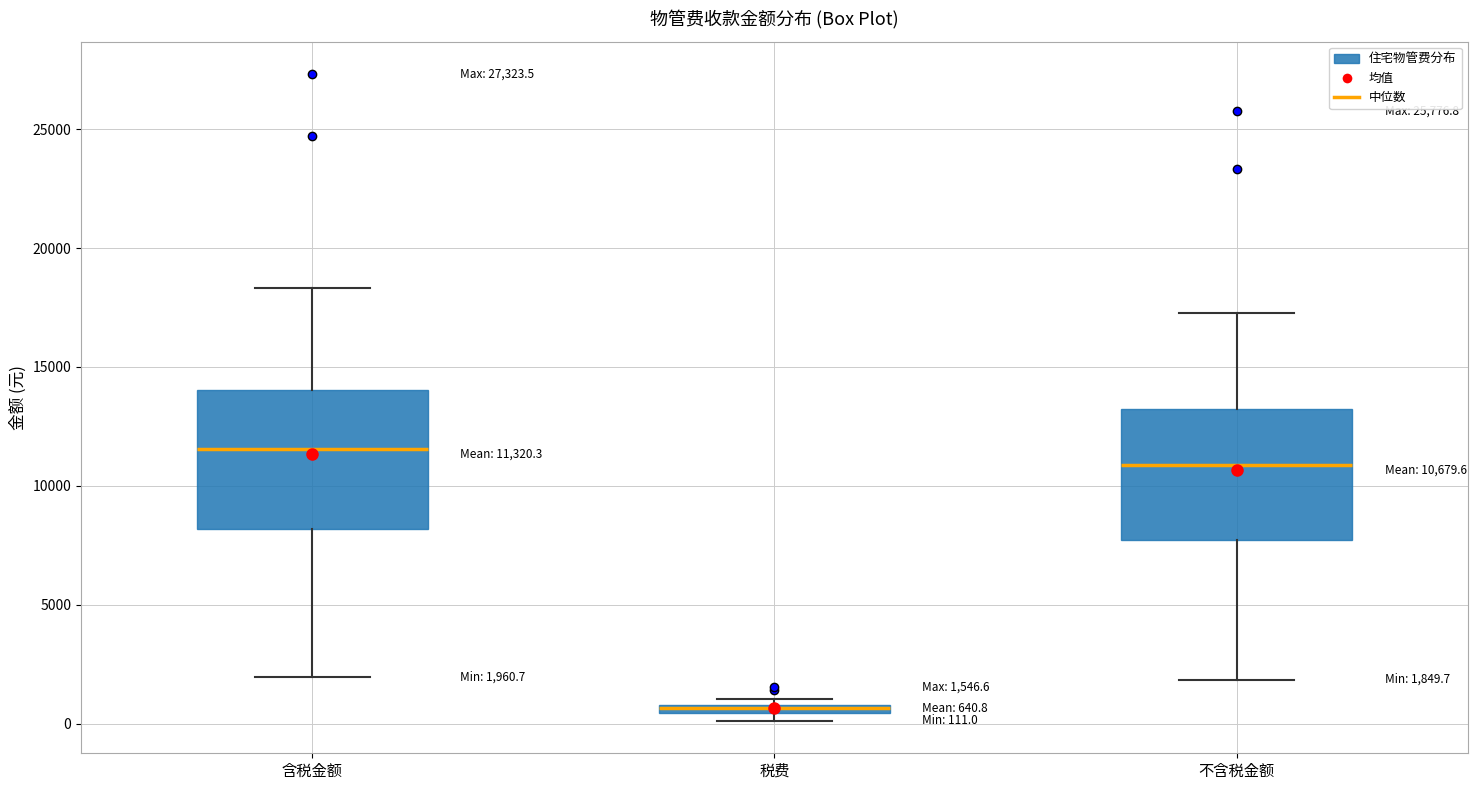

Which box has the highest median line?

含税金额